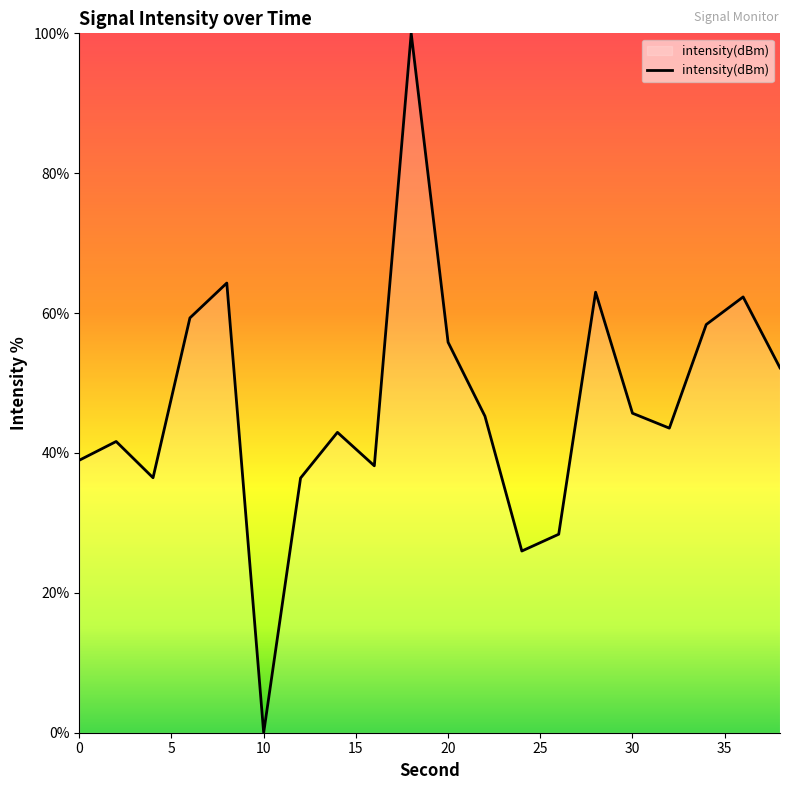

What is the difference between the maximum and minimum values?

100.0